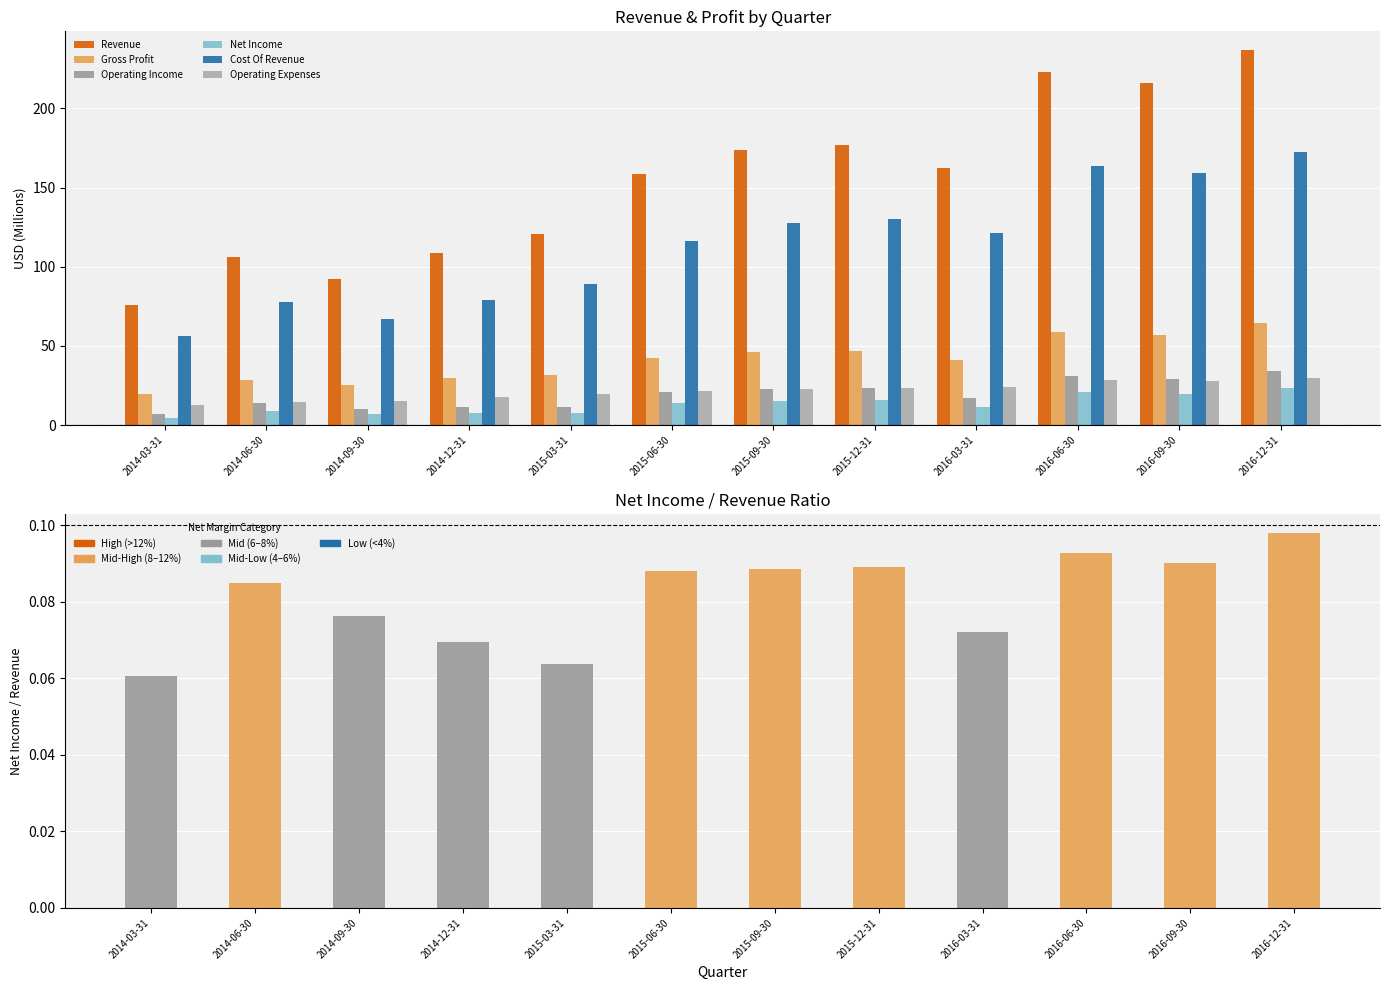

How many groups of bars are there?

12